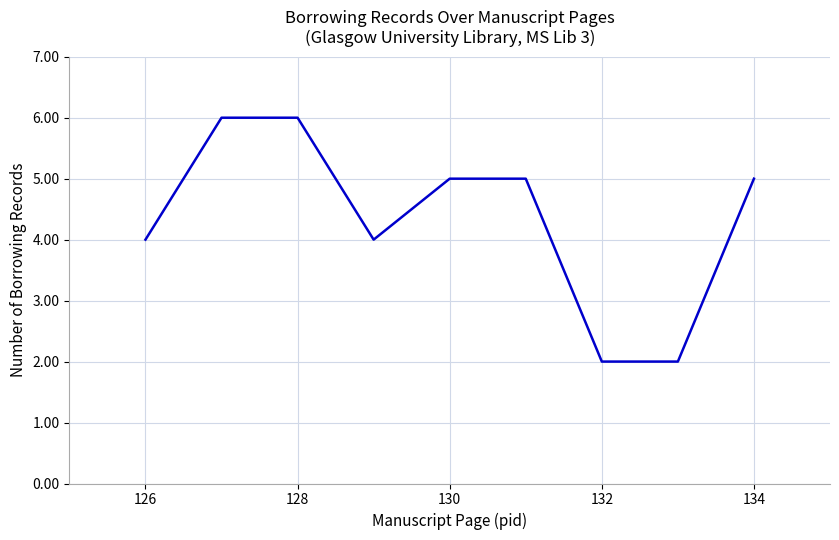

What is the maximum value shown in the chart?

6